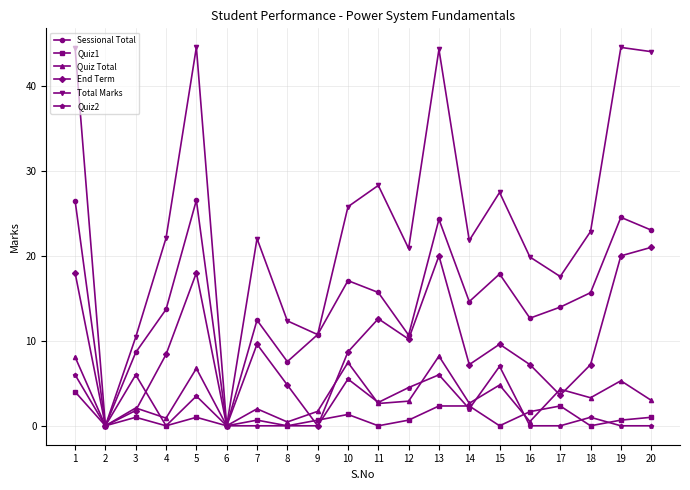

The value of End Term at 7 is 9.6. True or false?

True